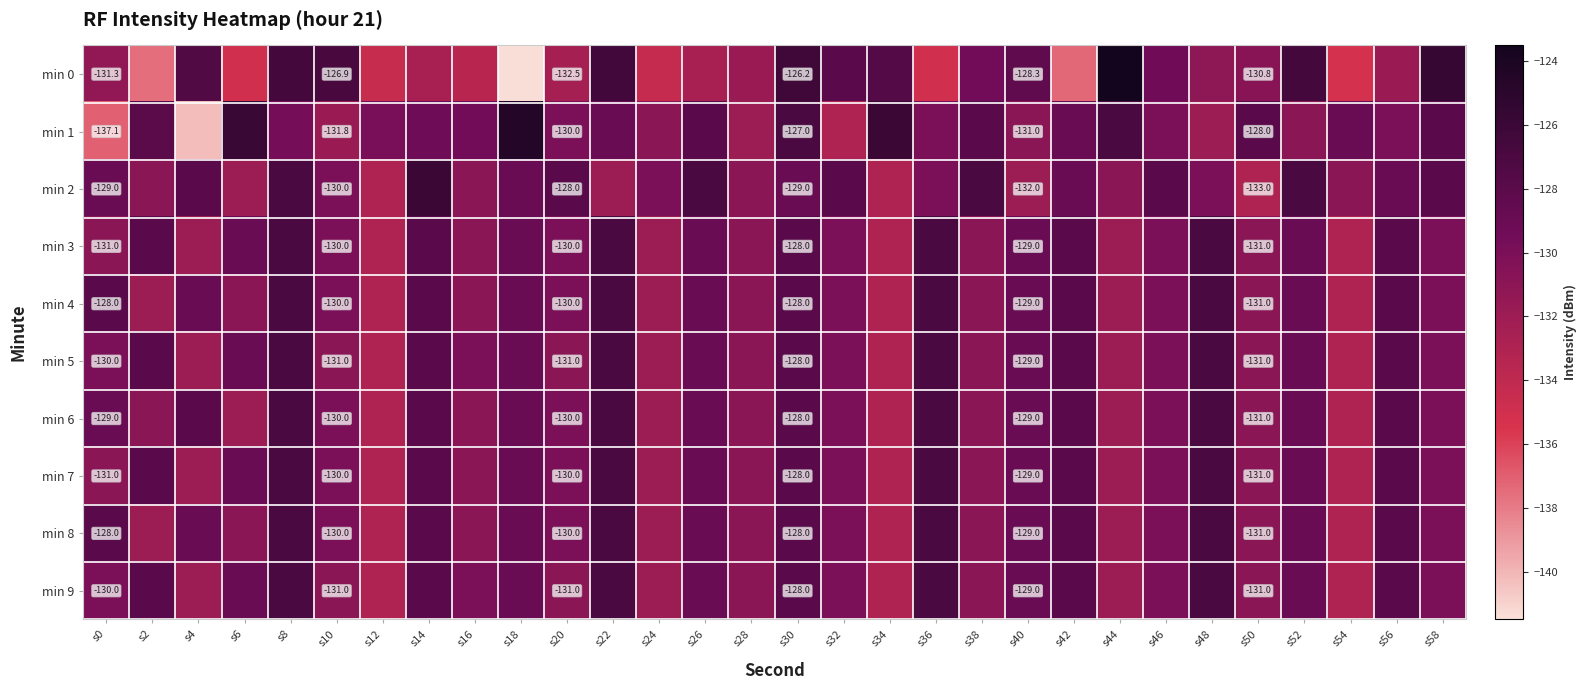

What is the maximum value for min 7?

-127.0